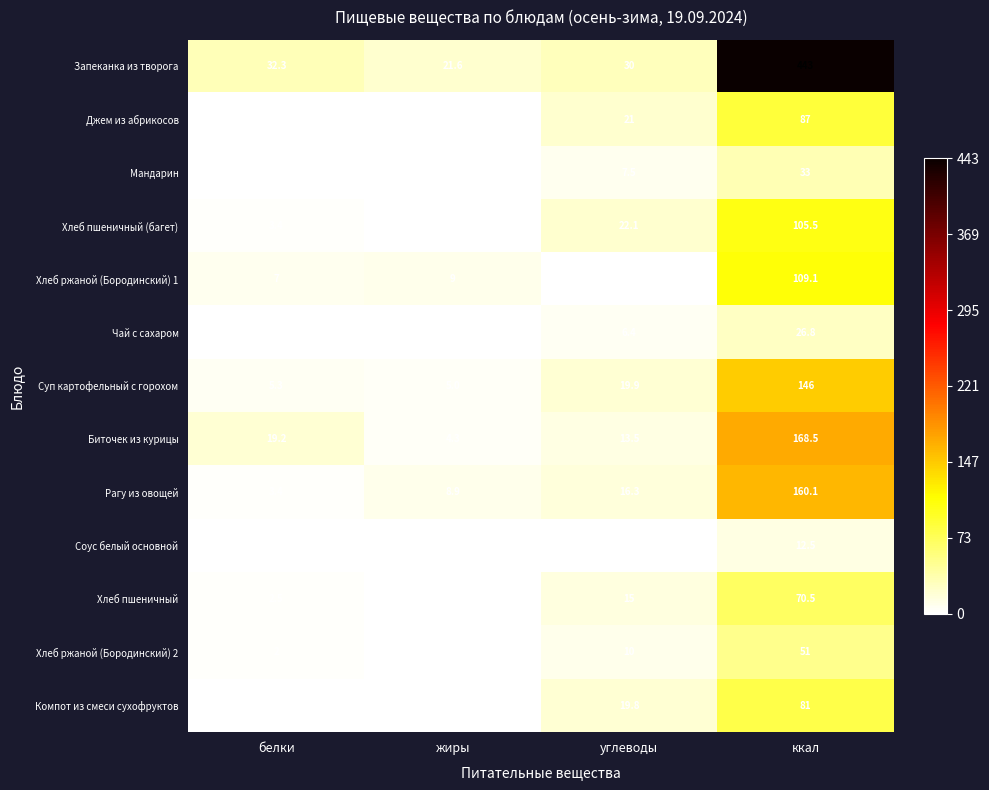

Which series changed the most between белки and жиры?

Биточек из курицы